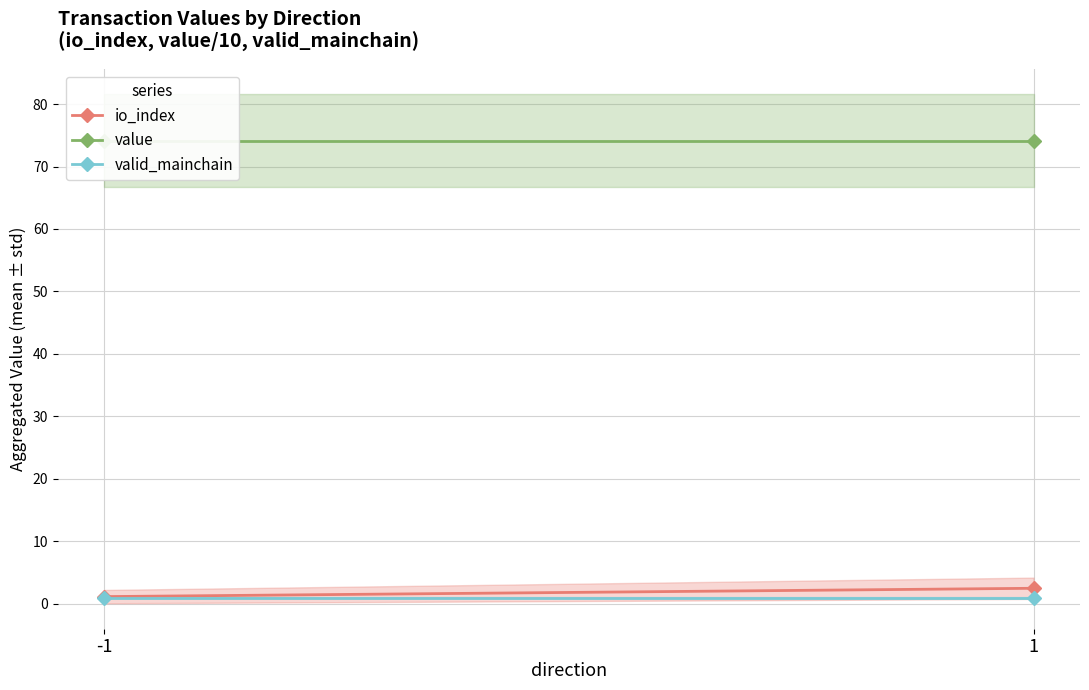

List the labels in order of value value, smallest first.

-1, 1